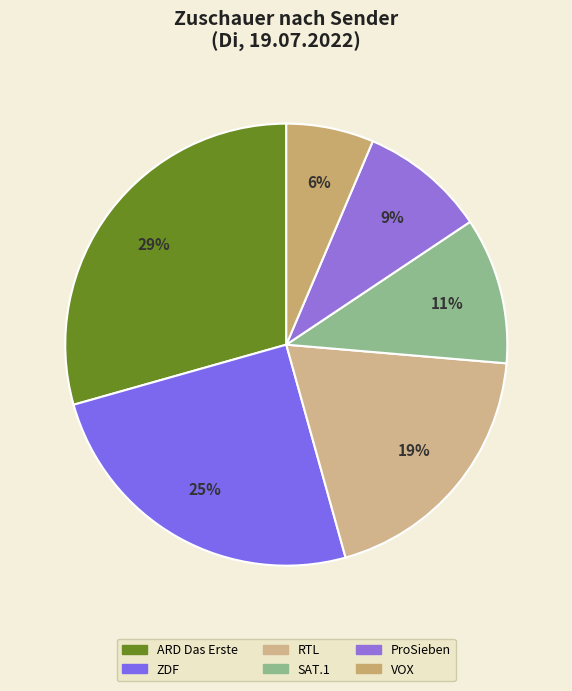

Between ProSieben and SAT.1, which is larger?

SAT.1